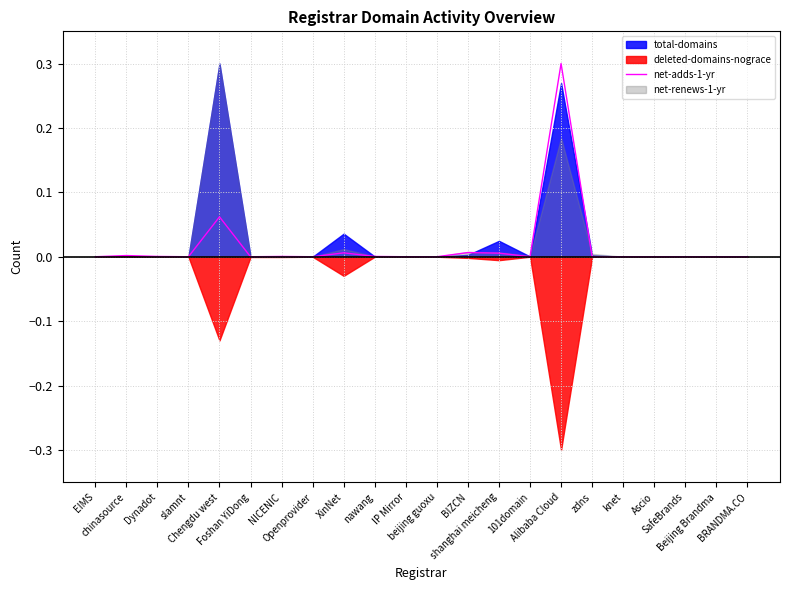

List the labels in order of value, largest first.

Alibaba Cloud, Chengdu west, BIZCN, XinNet, shanghai meicheng, chinasource, Dynadot, NICENIC, nawang, EIMS, slamnt, Foshan YiDong, Openprovider, IP Mirror, beijing guoxu, 101domain, zdns, knet, Ascio, SafeBrands, Beijing Brandma, BRANDMA.CO